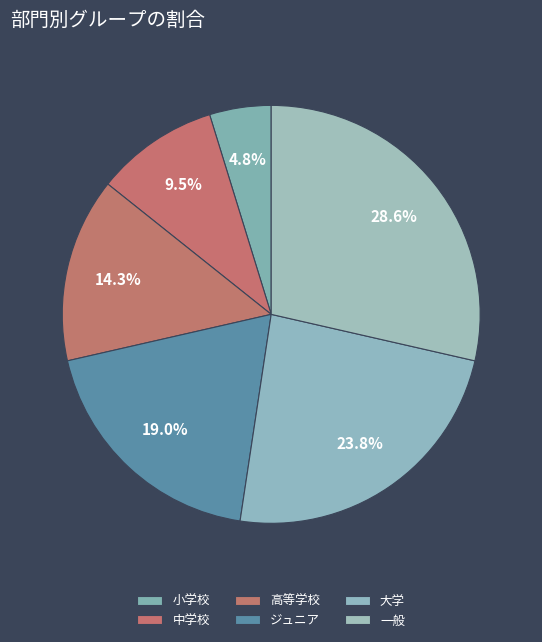

The 高等学校 slice represents 14% of the pie. True or false?

True